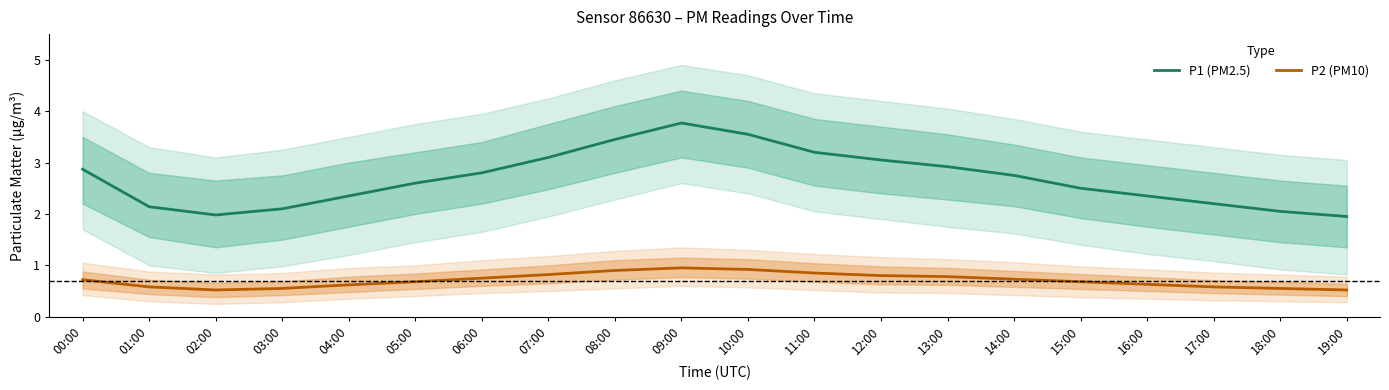

Rank the categories by P1 (PM2.5) value from lowest to highest.

19:00, 02:00, 18:00, 03:00, 01:00, 17:00, 04:00, 16:00, 15:00, 05:00, 14:00, 06:00, 00:00, 13:00, 12:00, 07:00, 11:00, 08:00, 10:00, 09:00